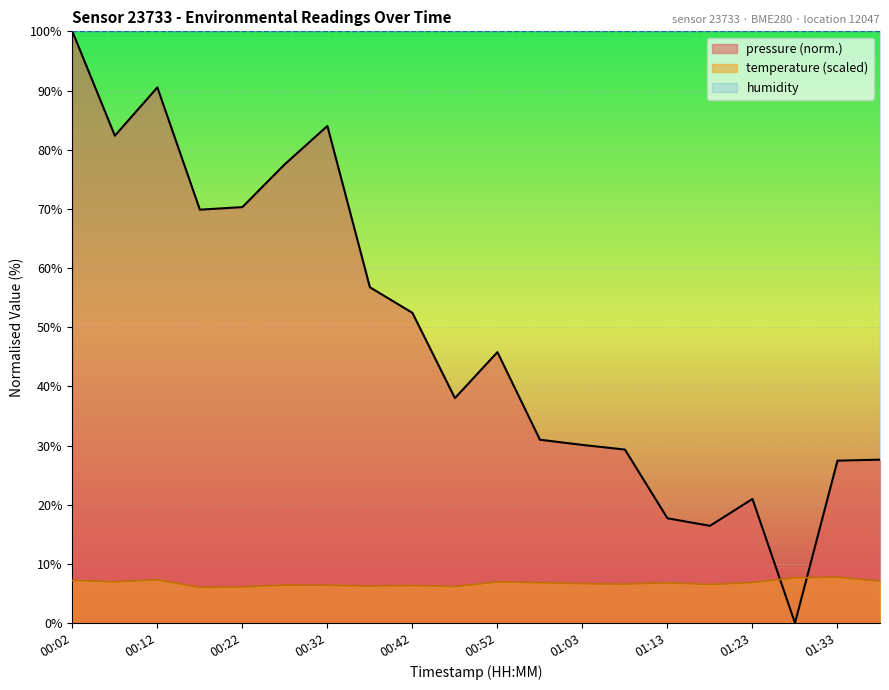

True or false: pressure has a value of 100.0 at 00:02.

True